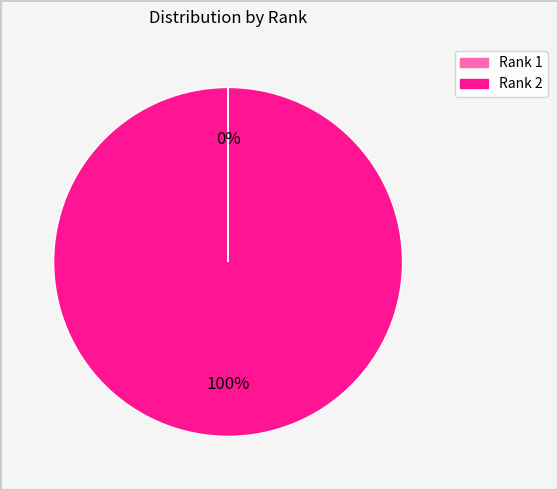

Is there a majority slice in this chart?

Yes